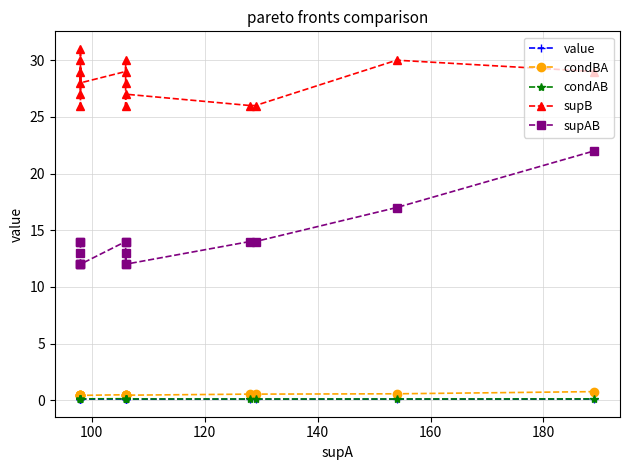

What is the value of the supB point at the 15th from the left?

29.0